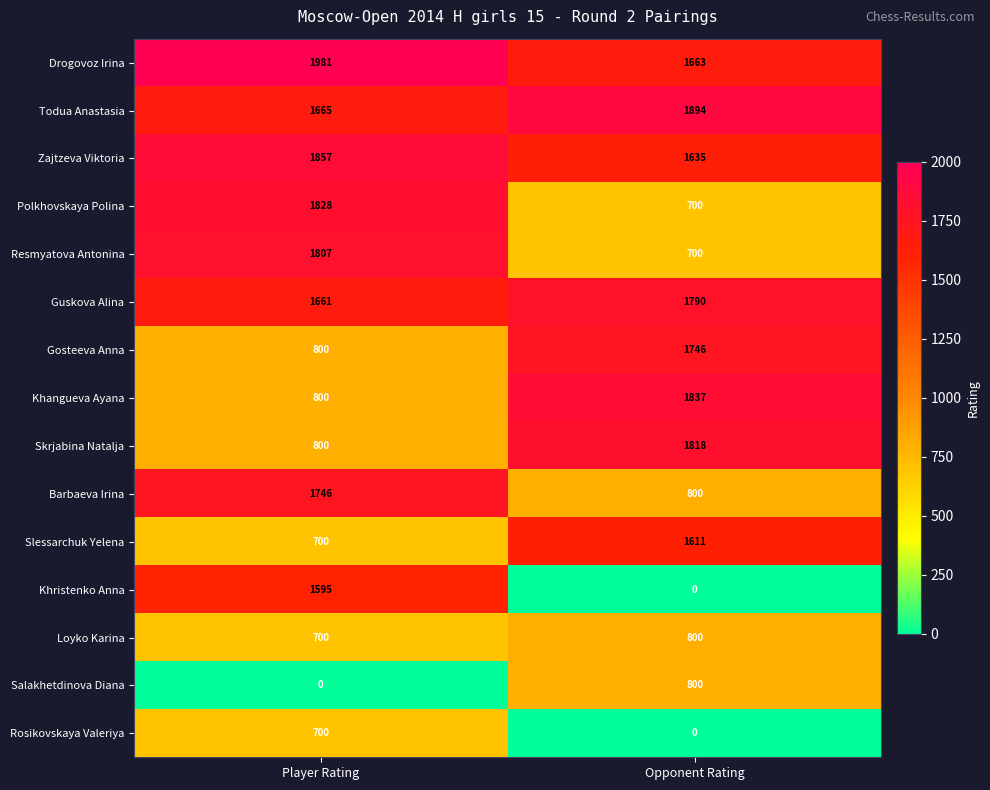

List the labels in order of Rosikovskaya Valeriya value, largest first.

Player Rating, Opponent Rating